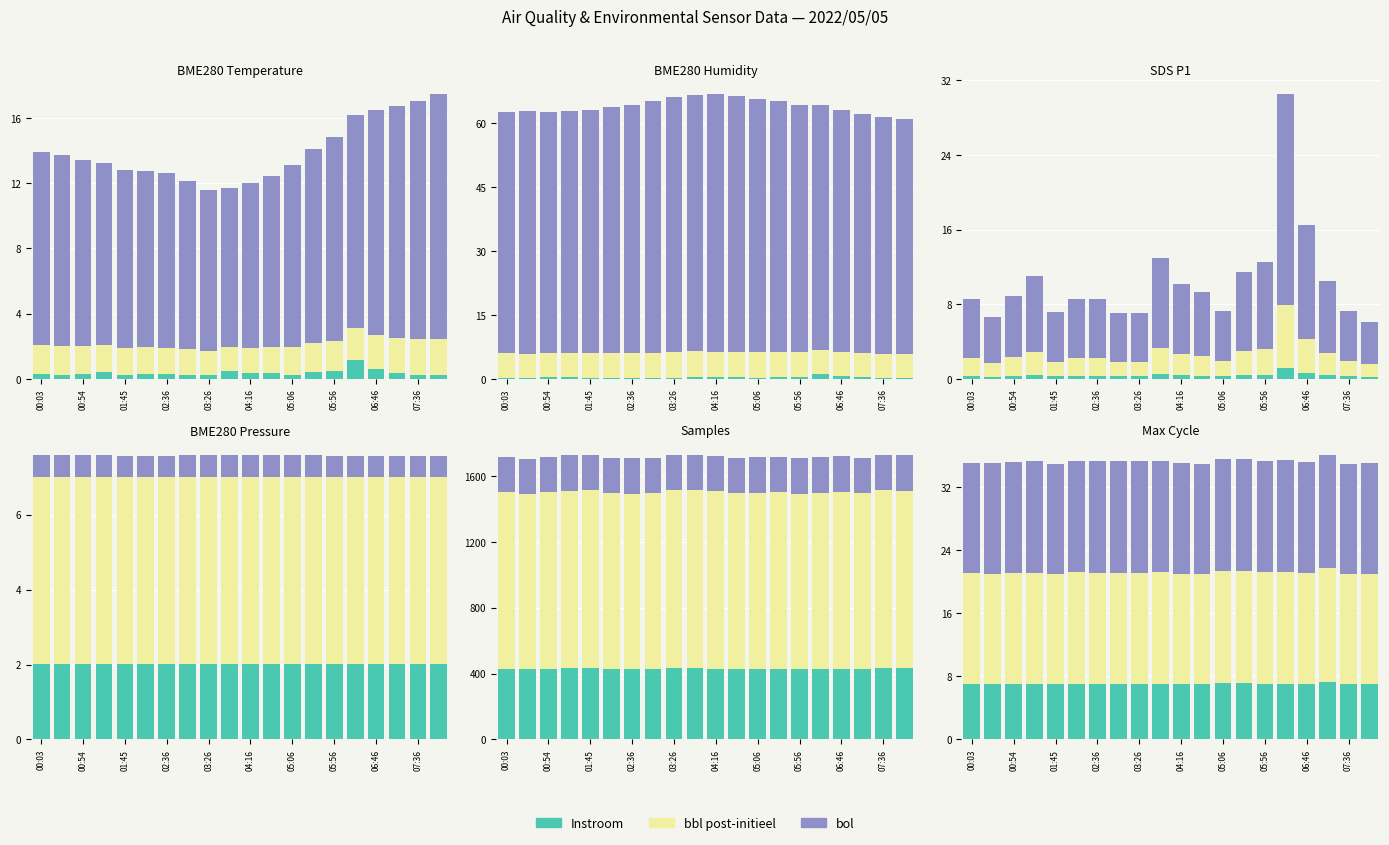

At how many categories does at least one series exceed 13?

20